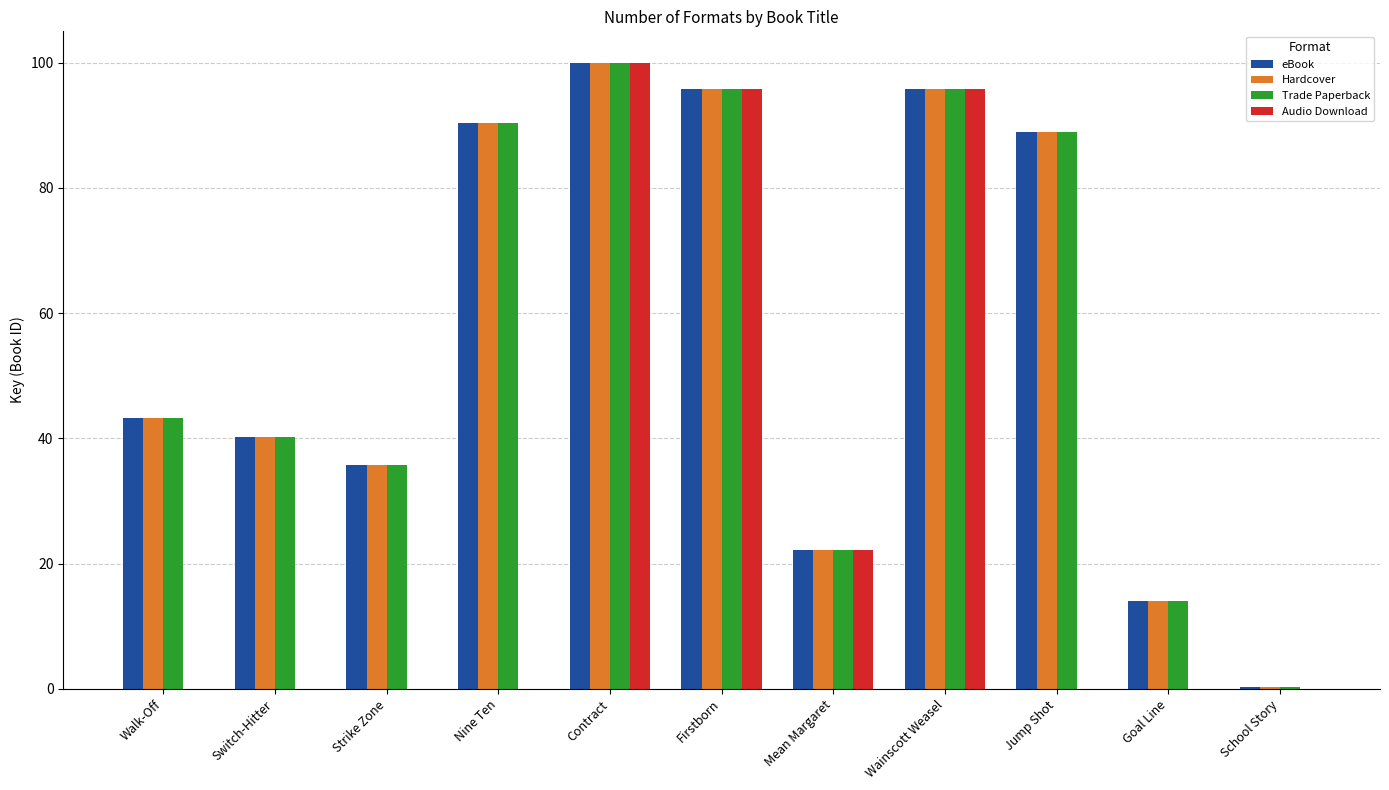

At which label does Hardcover first exceed 43?

Walk-Off